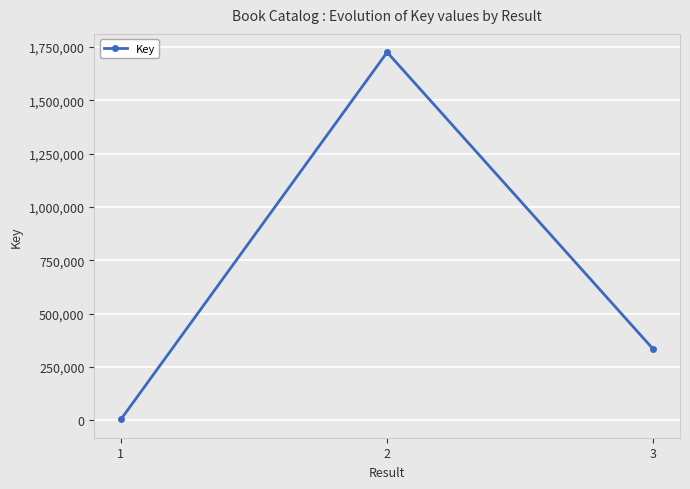

Reading left to right, transcribe all the data shown in this chart.

5145	1724946	333232